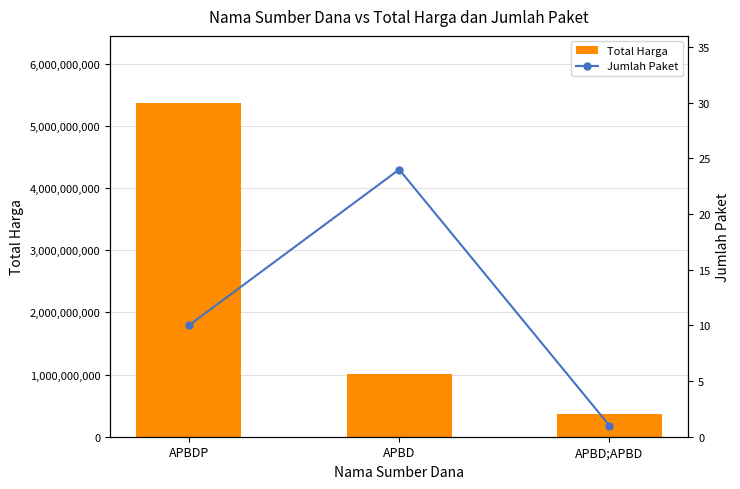

What is the difference between the highest and lowest values at APBDP?

5374932830